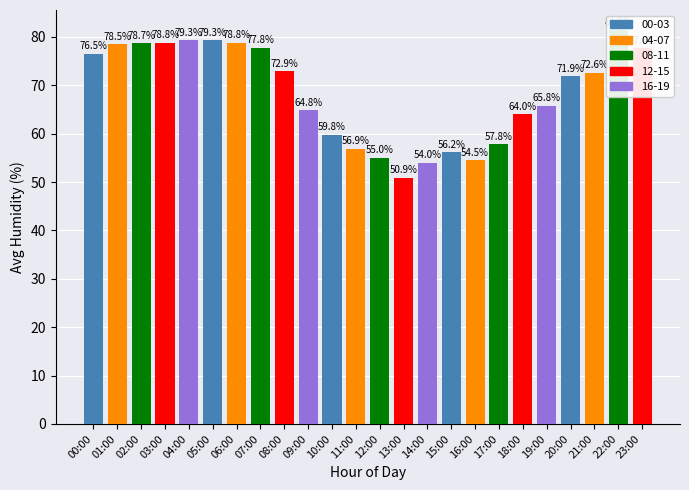

What is the difference between the maximum and minimum values?

30.6